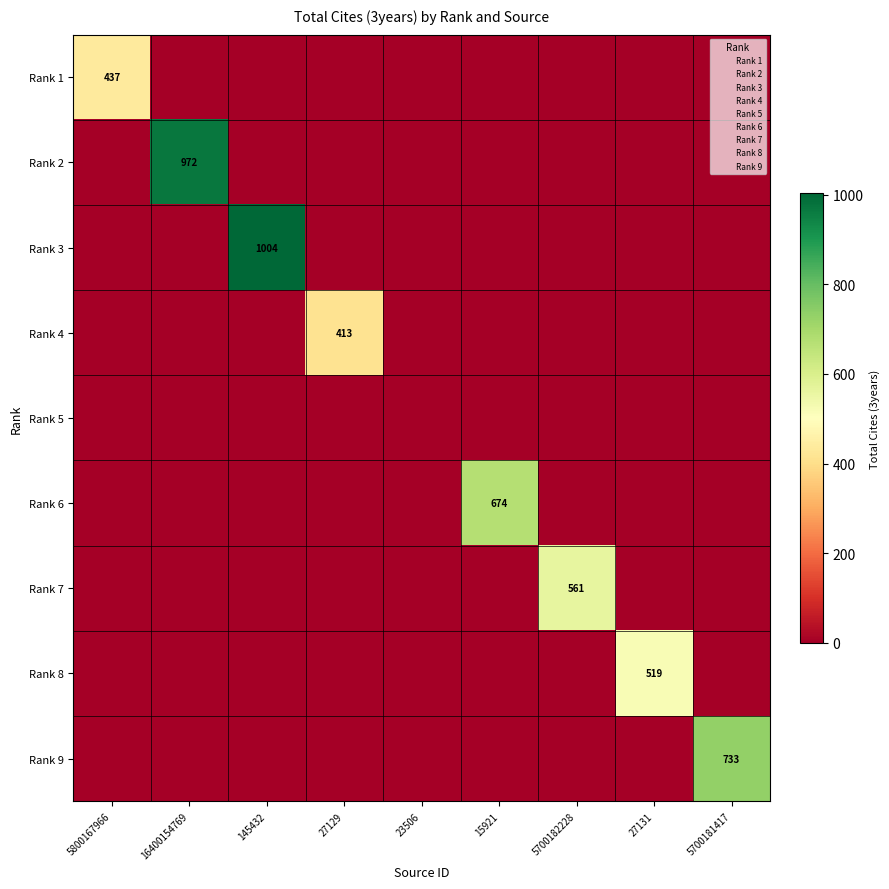

Count the number of categories in the chart.

9